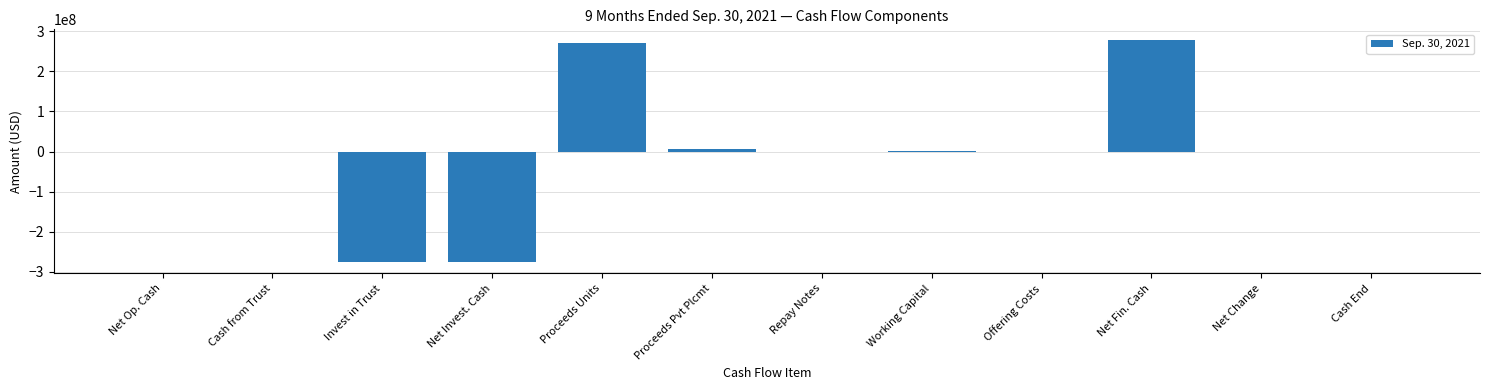

Count the number of data series in this chart.

1